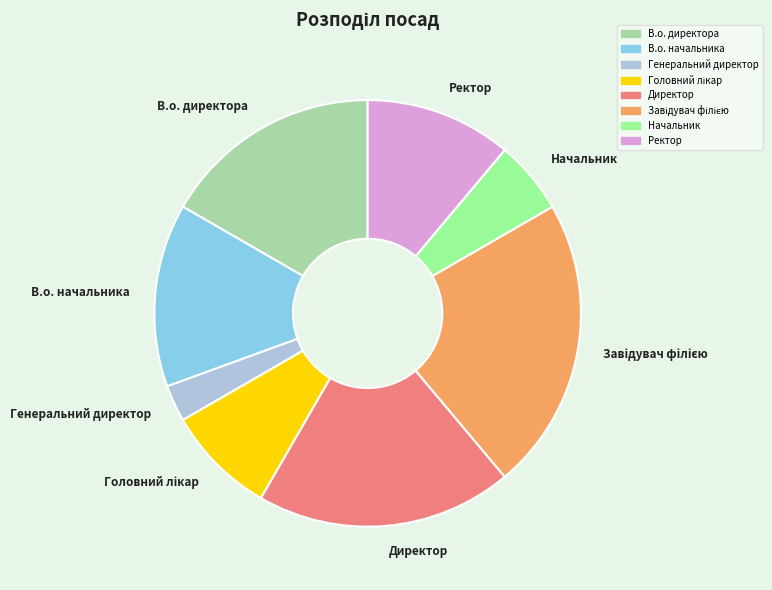

Which category has the smallest portion of the pie?

Генеральний директор